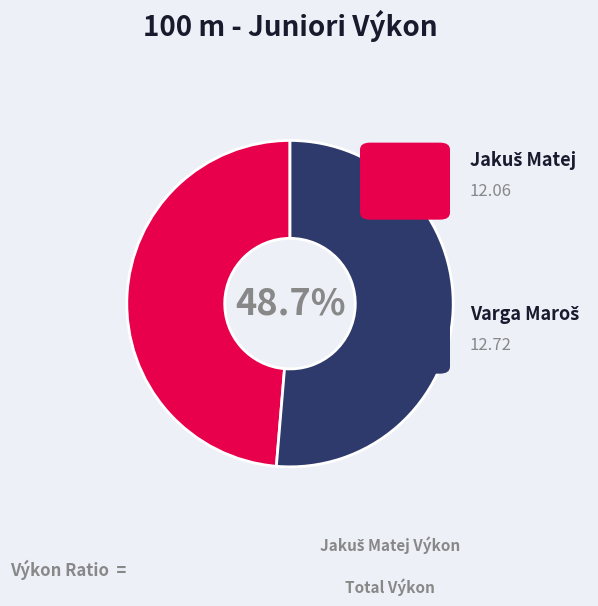

What is the change in value from Jakuš Matej to Varga Maroš?

+0.7